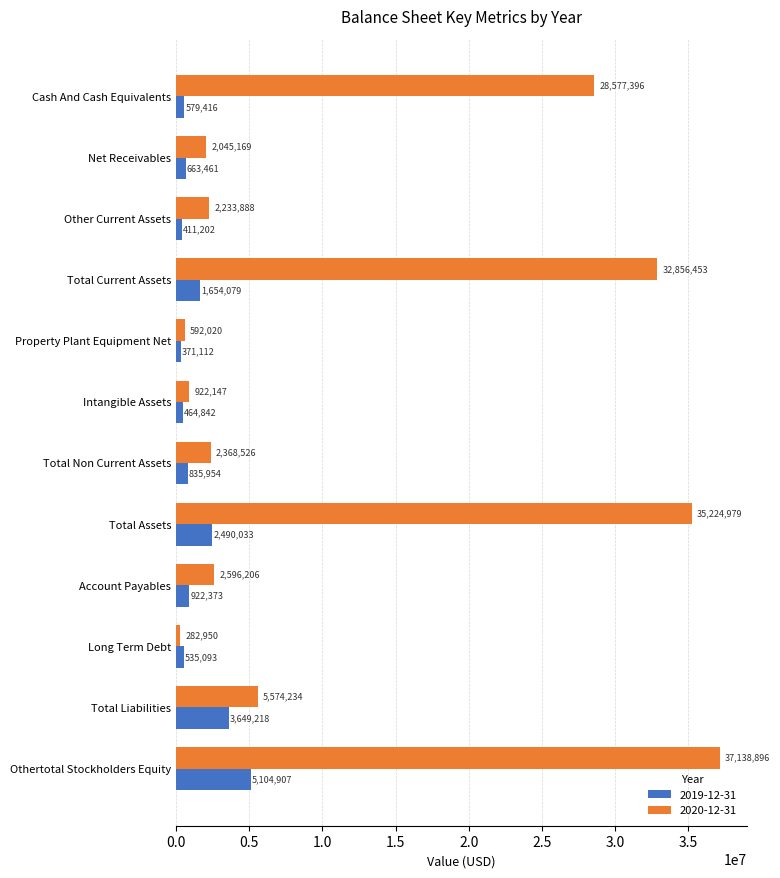

At how many categories does at least one series exceed 1438059?

9